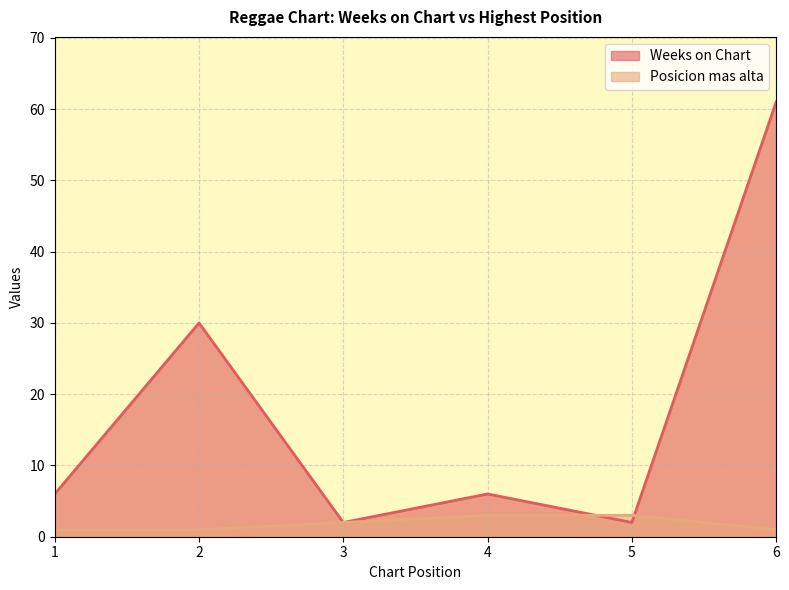

Reading right to left, what are all the values shown in this chart?

Weeks on Chart: 6=61	5=2	4=6	3=2	2=30	1=6
Posicion mas alta: 6=1	5=3	4=3	3=2	2=1	1=1